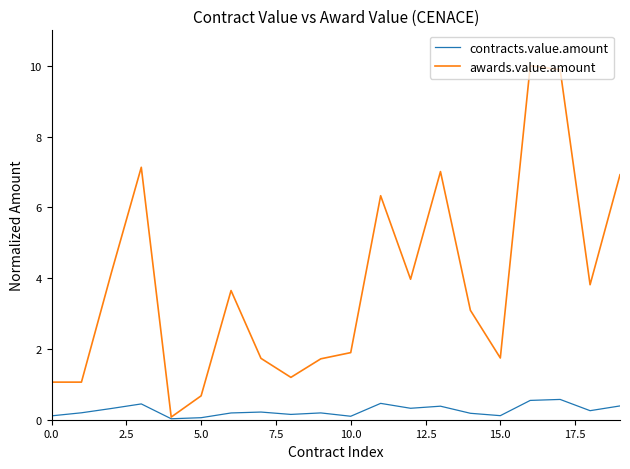

Rank the series by their maximum value, from highest to lowest.

awards.value.amount, contracts.value.amount